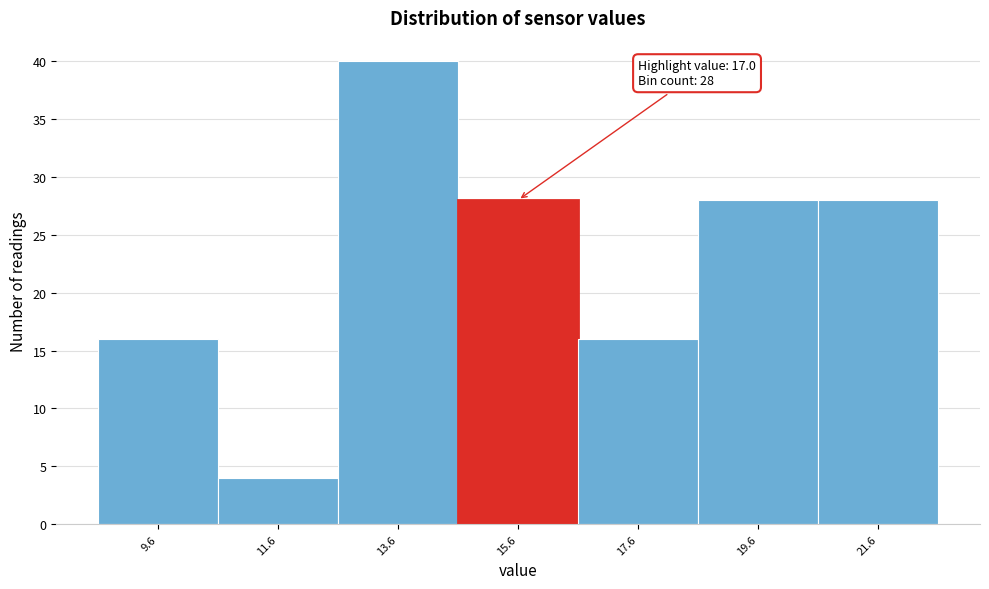

Reading left to right, extract all data points from this chart.

9.6=16	11.6=4	13.6=40	15.6=28	17.6=16	19.6=28	21.6=28